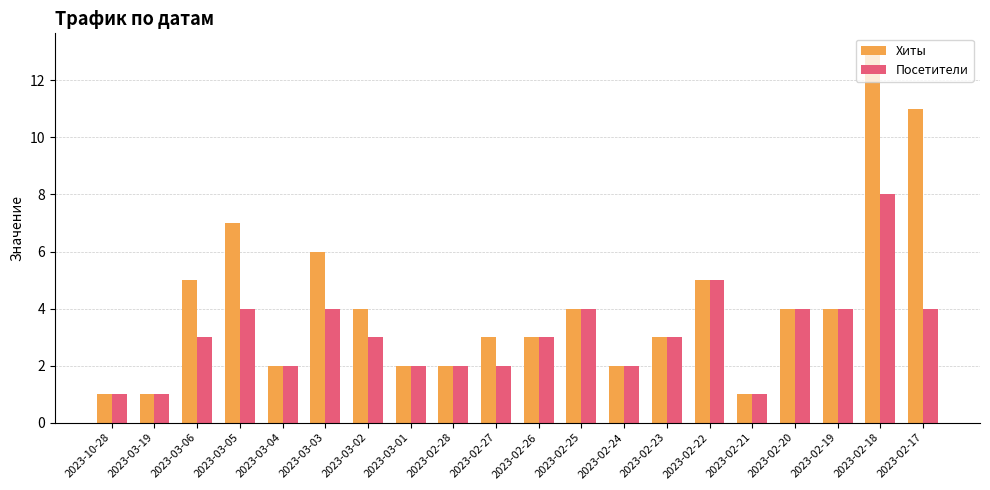

At which label is Хиты closest to 7?

2023-03-05